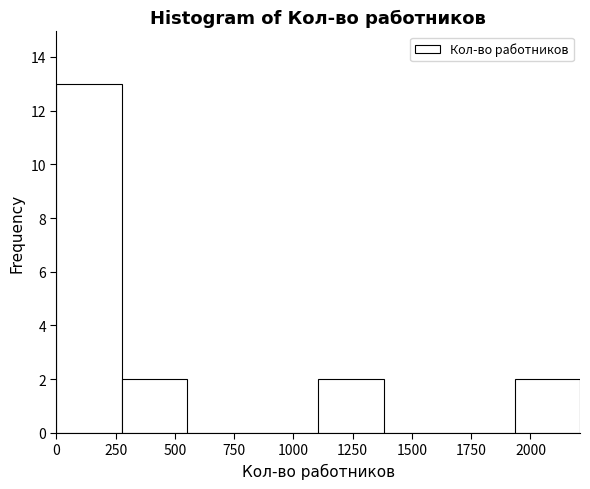

Which range on the x-axis has the tallest bar?

0 to 300